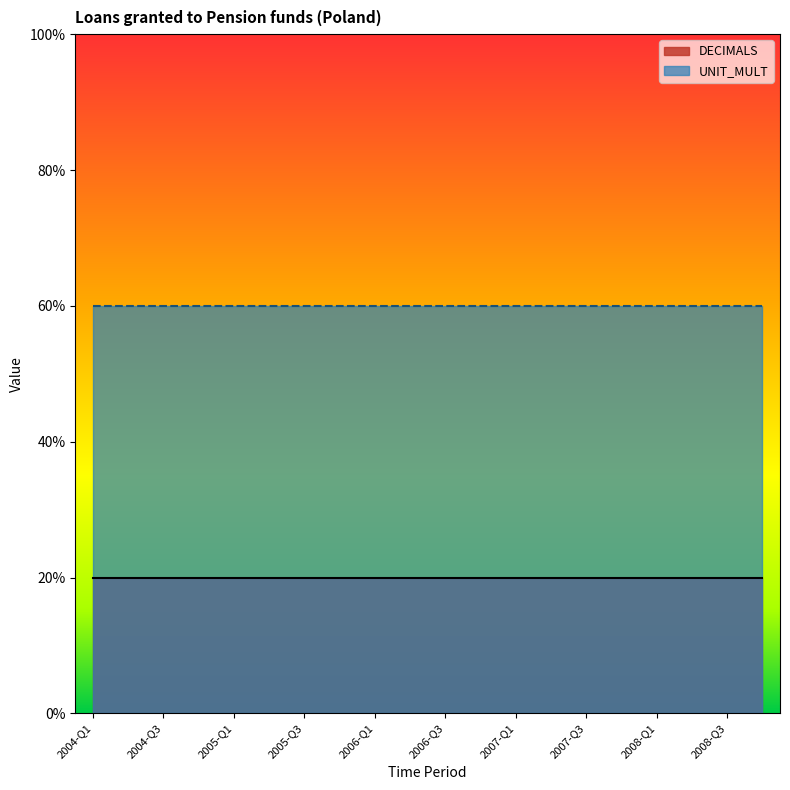

Which category has the highest value across all series?

2004-Q1